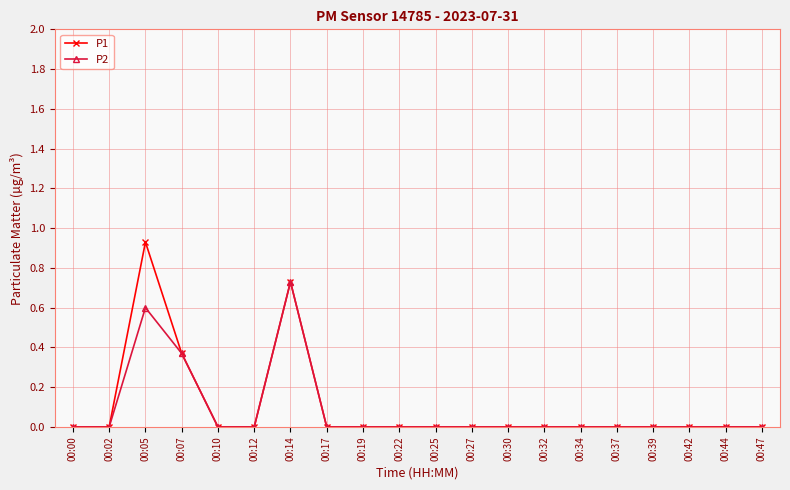

Which series has the largest range (max minus min)?

P1